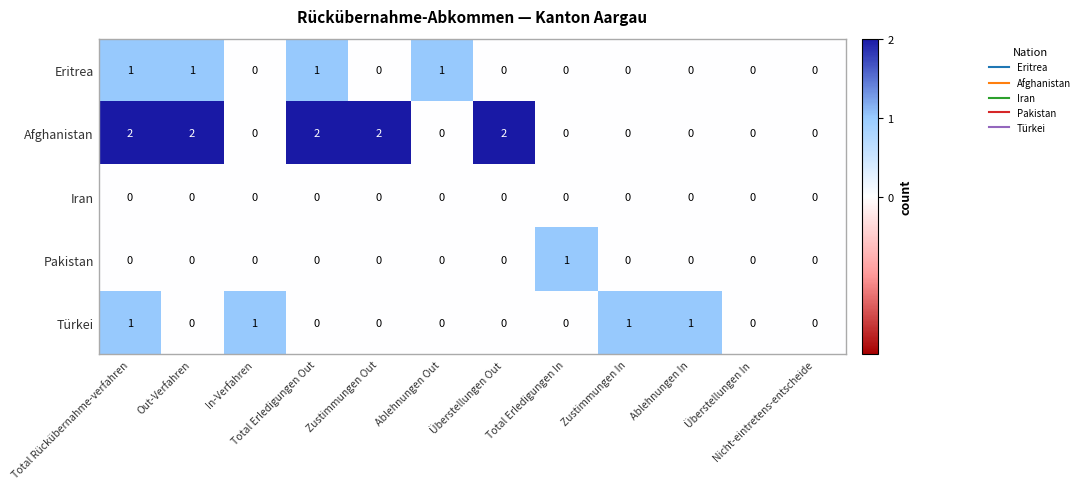

What is the total value across all series at Total Erledigungen Out?

3